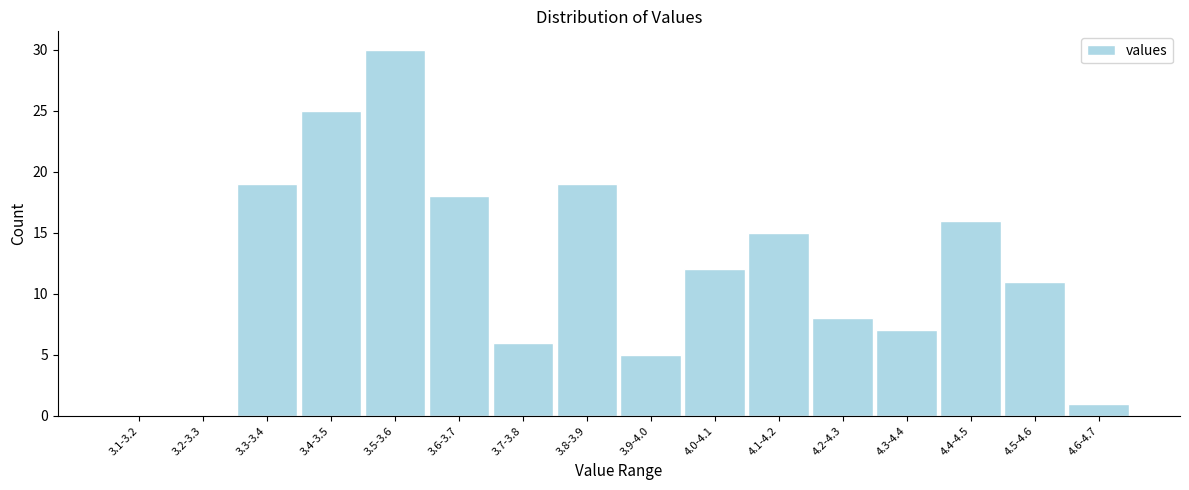

Reading left to right, what are all the values shown in this chart?

3.1-3.2=0	3.2-3.3=0	3.3-3.4=19	3.4-3.5=25	3.5-3.6=30	3.6-3.7=18	3.7-3.8=6	3.8-3.9=19	3.9-4.0=5	4.0-4.1=12	4.1-4.2=15	4.2-4.3=8	4.3-4.4=7	4.4-4.5=16	4.5-4.6=11	4.6-4.7=1